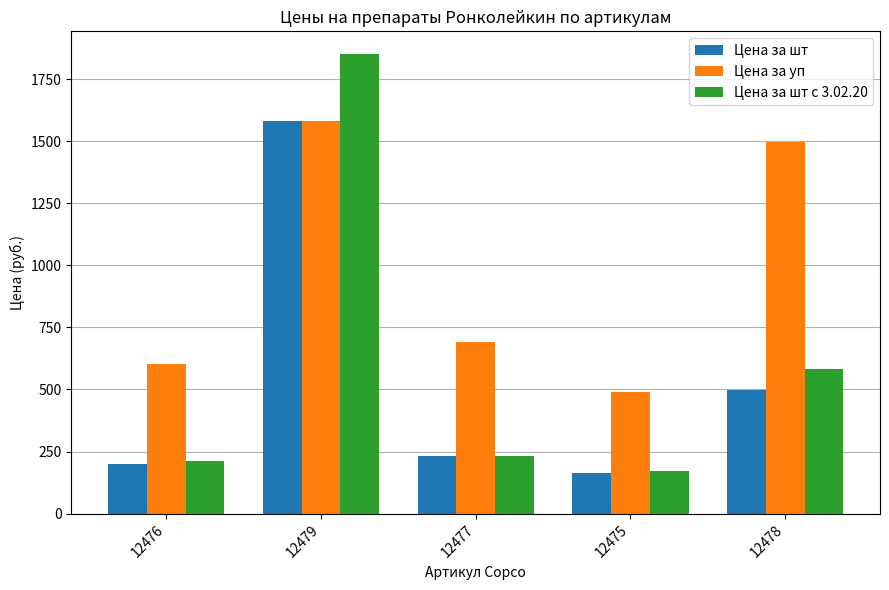

Rank the series by their average value, from highest to lowest.

Цена за уп, Цена за шт с 3.02.20, Цена за шт